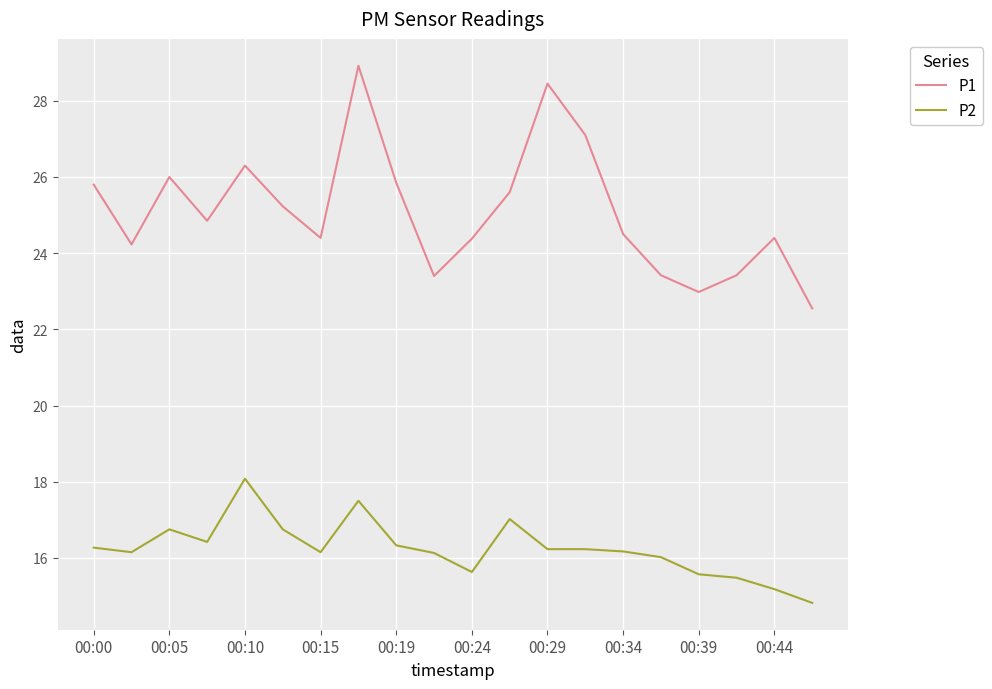

Which series has the widest spread of values?

P1